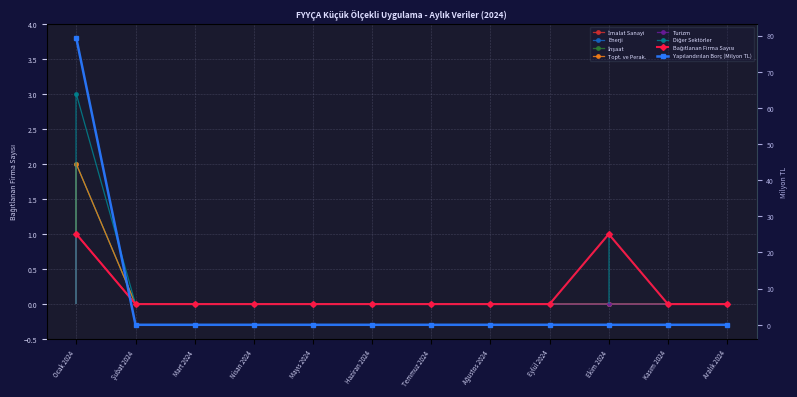

What position from the left is Şubat 2024?

2